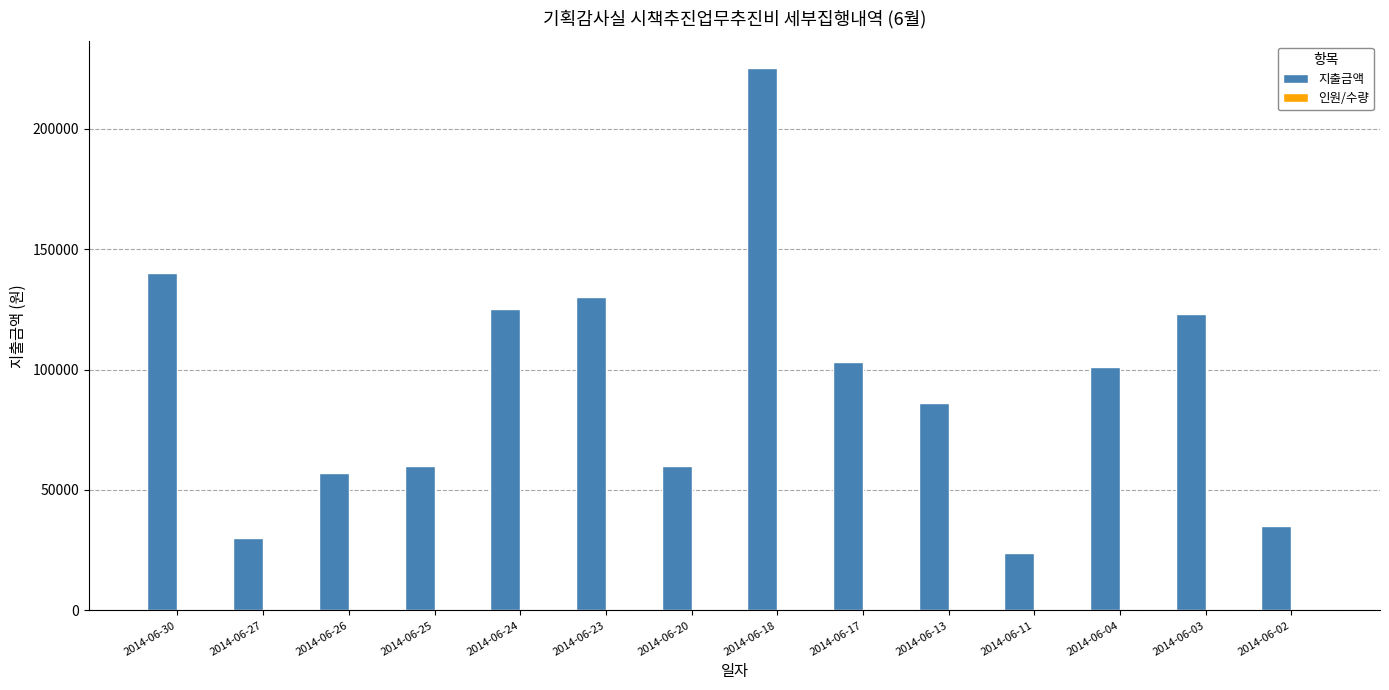

What is the greatest value displayed?

225000